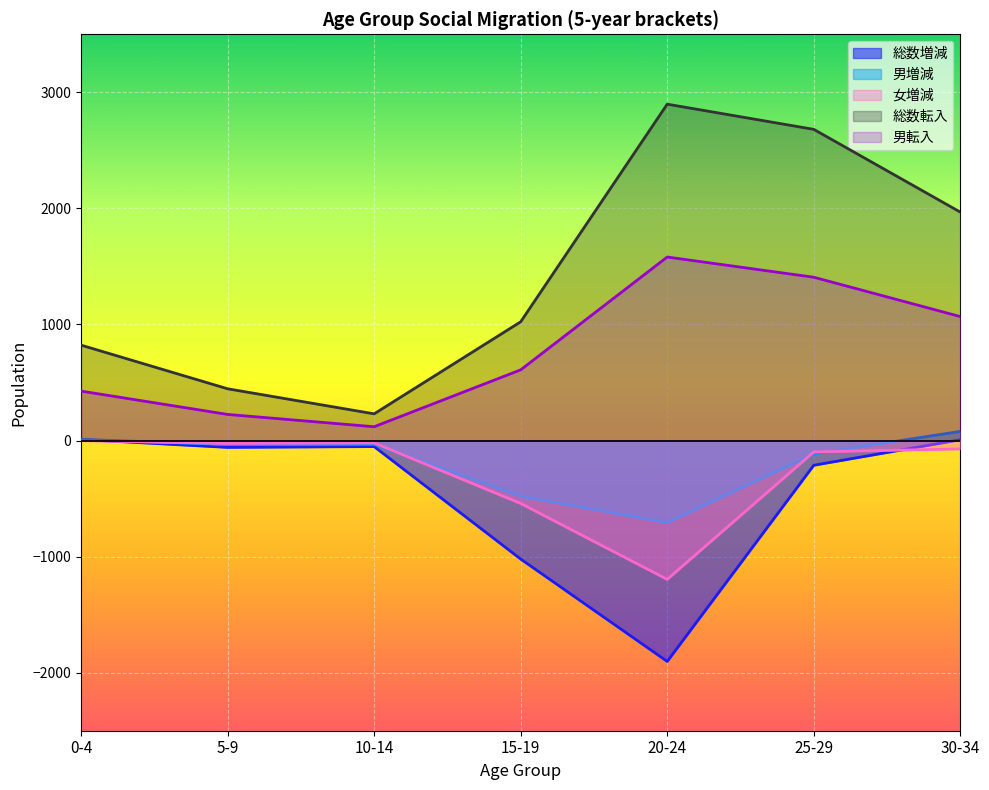

What is the highest value of the 男転入 series?

1581